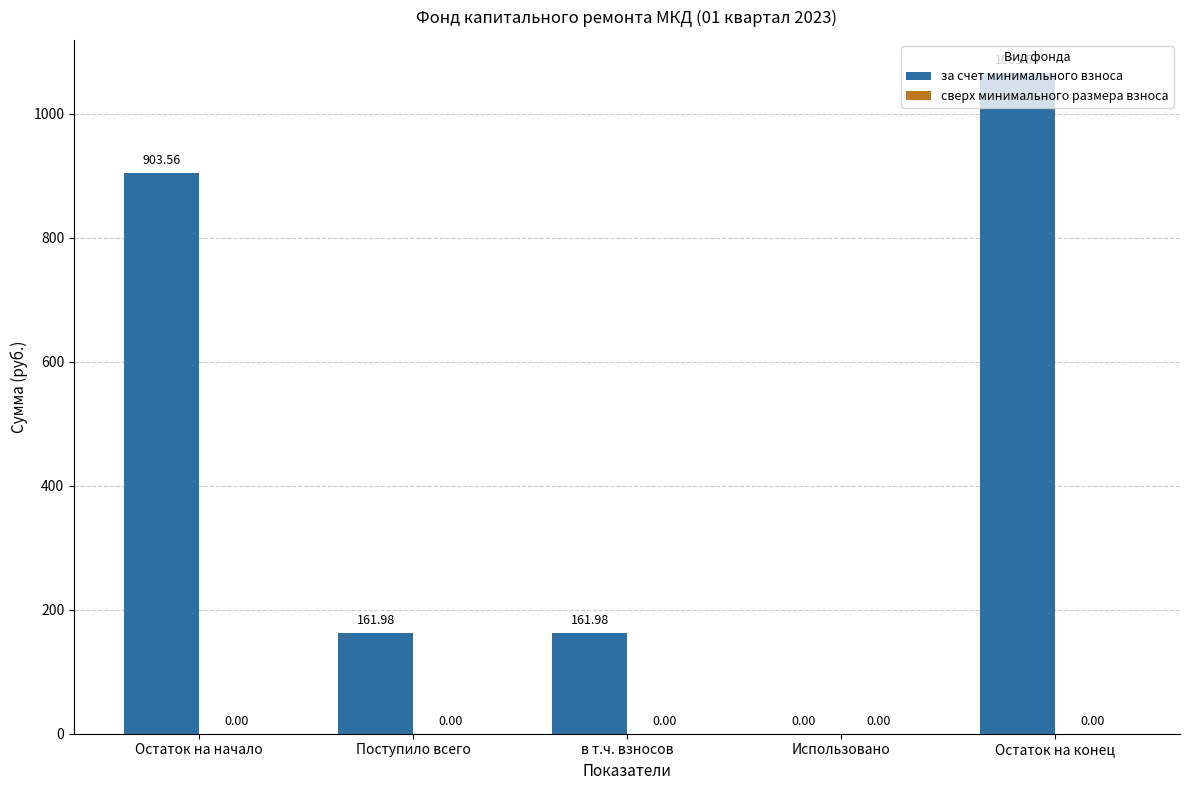

What is the sum of the values at Остаток на начало and Остаток на конец?

1969.1